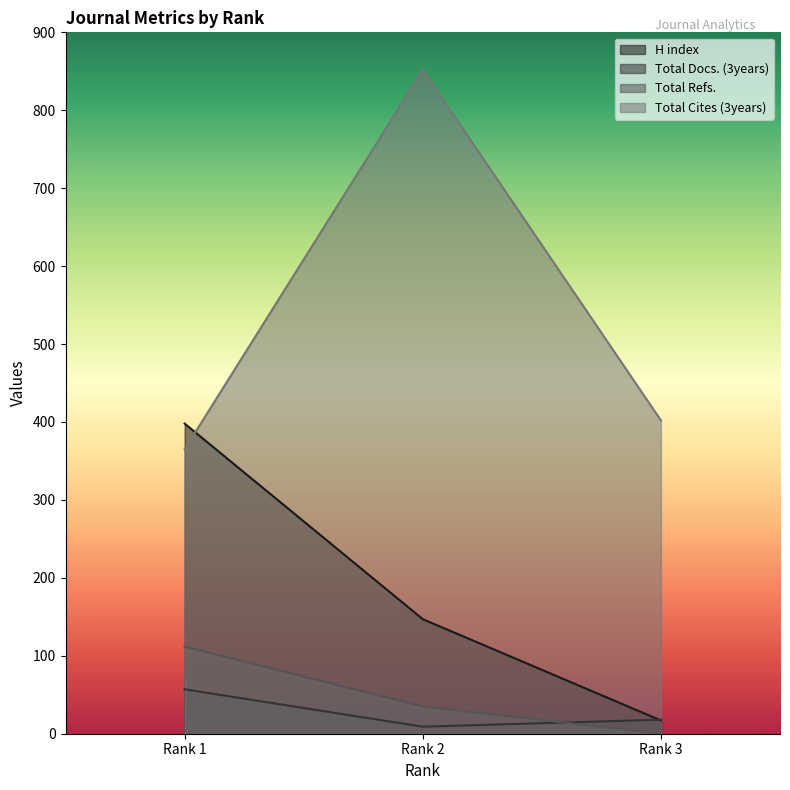

Count the H index values in the range 17 to 398.

3